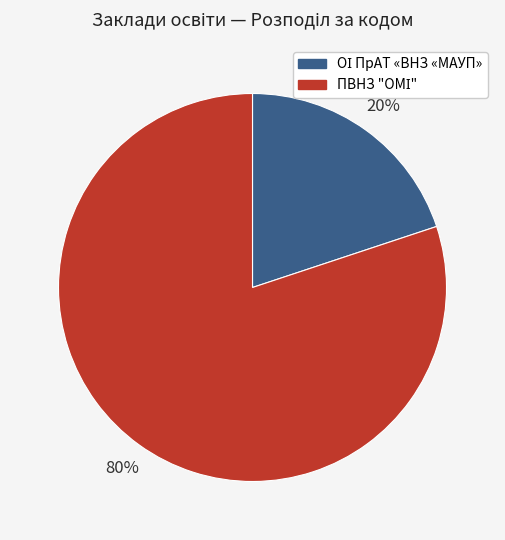

To the nearest percent, what is the average slice percentage?

50%